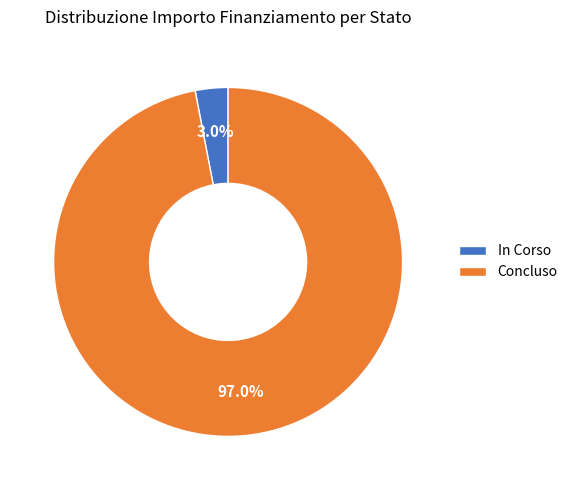

Does In Corso represent more than half of the total?

No